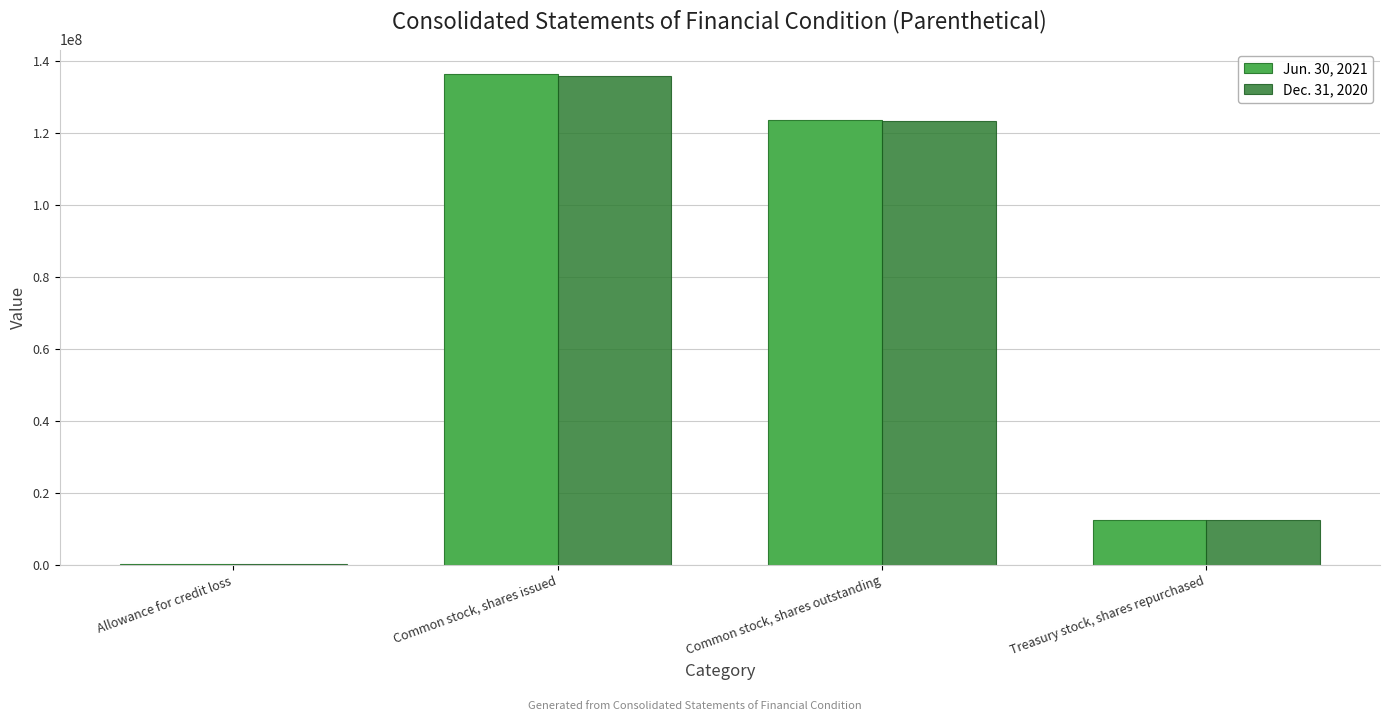

How many data points does each series have?

4